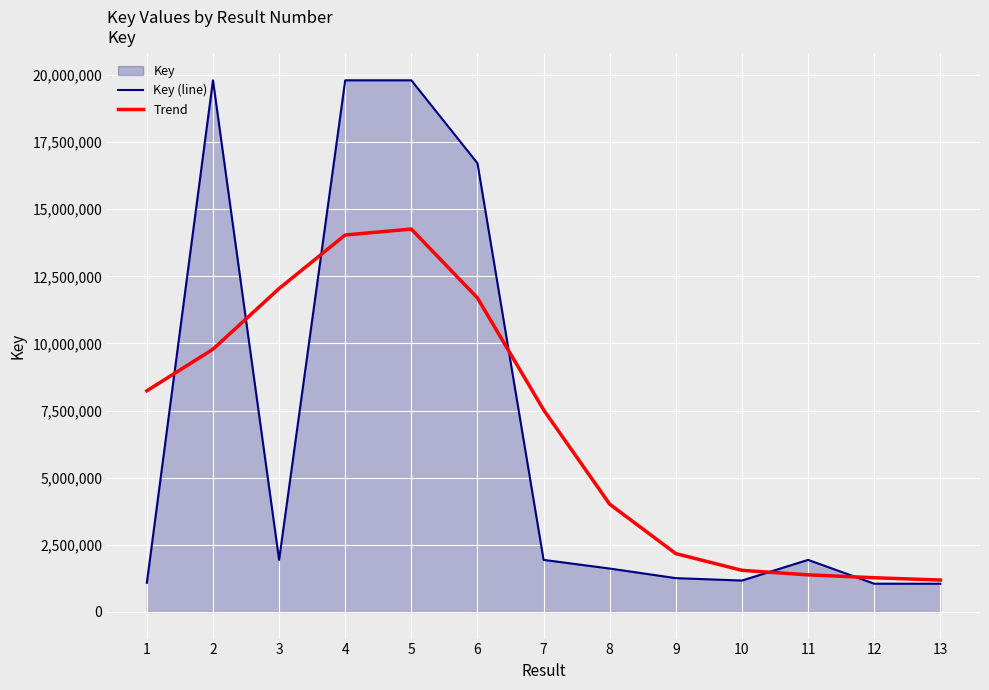

Which category has the lowest value in the Trend series?

13